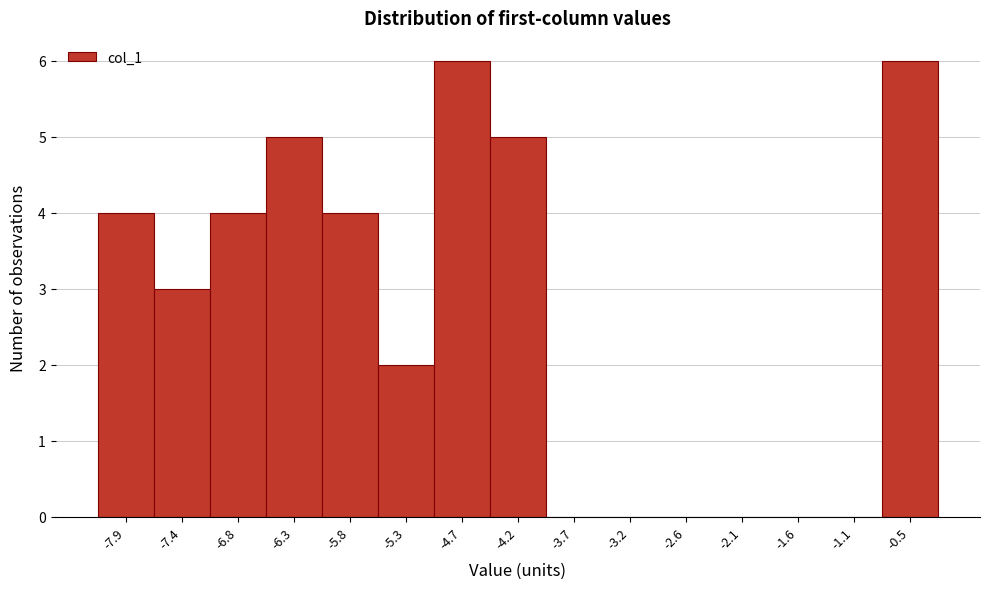

Reading left to right, what are all the values shown in this chart?

-7.9=4	-7.4=3	-6.8=4	-6.3=5	-5.8=4	-5.3=2	-4.7=6	-4.2=5	-3.7=0	-3.2=0	-2.6=0	-2.1=0	-1.6=0	-1.1=0	-0.5=6